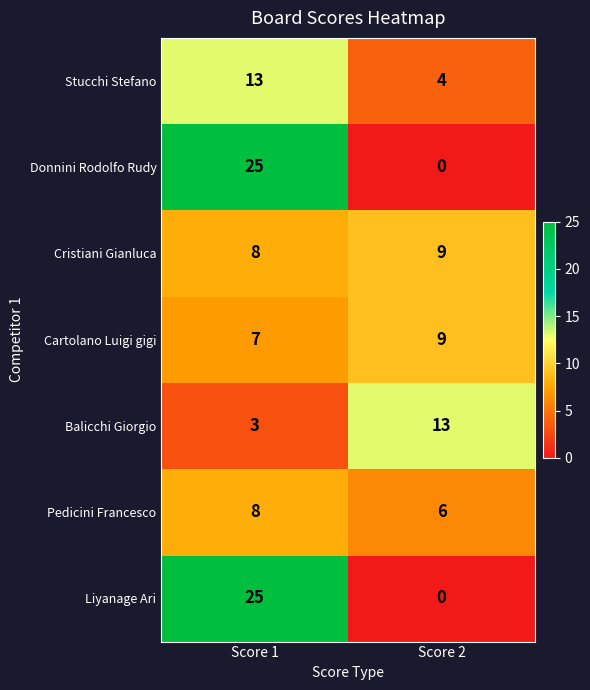

Rank the categories by Stucchi Stefano value from lowest to highest.

Score 2, Score 1